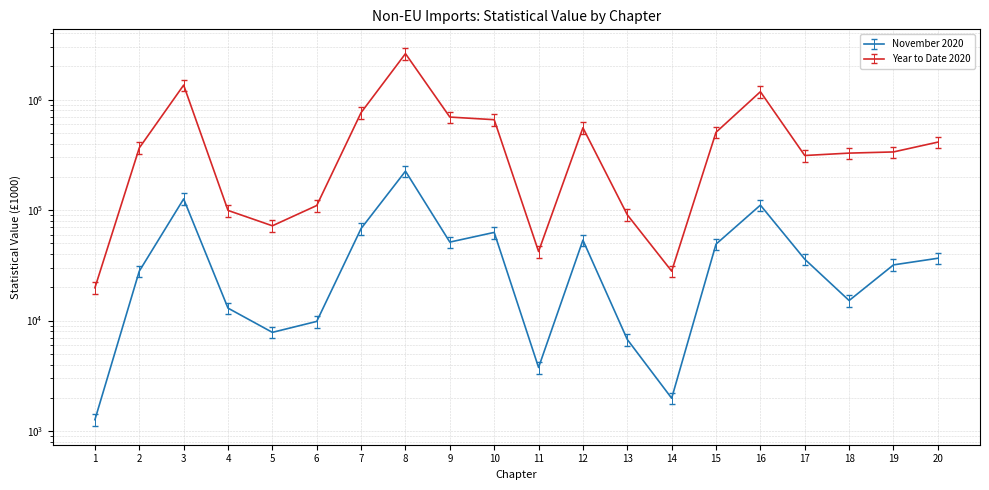

Rank the categories by November 2020 value from highest to lowest.

8, 3, 16, 7, 10, 12, 9, 15, 20, 17, 19, 2, 18, 4, 6, 5, 13, 11, 14, 1